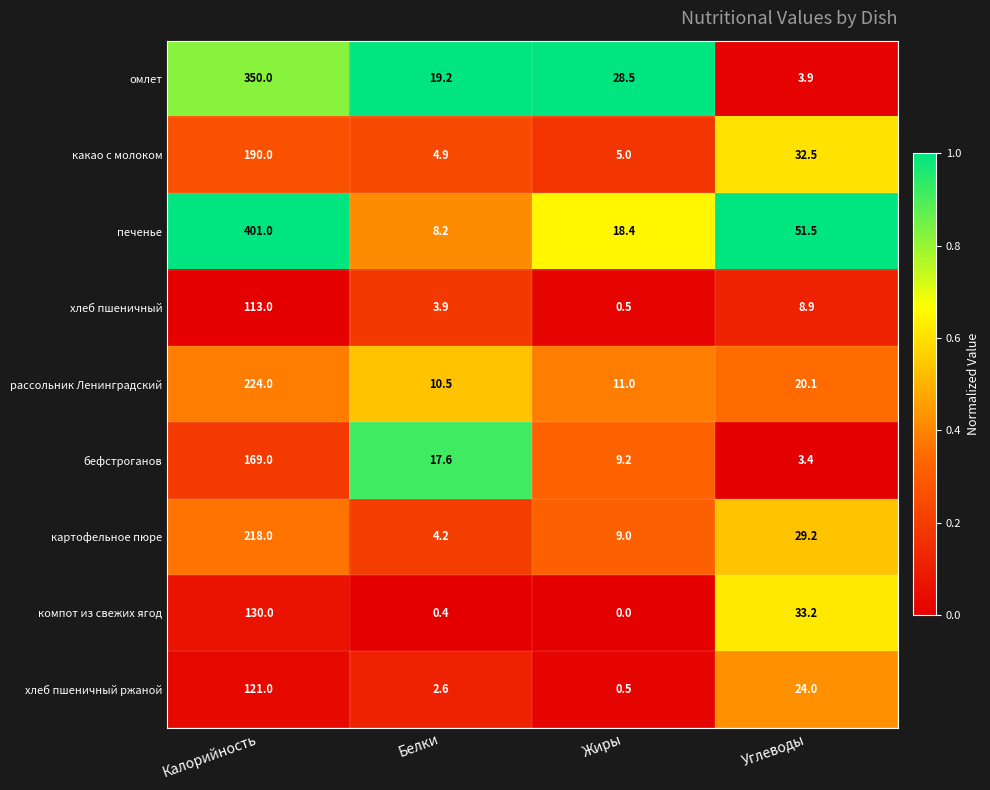

Count the number of categories in the chart.

4